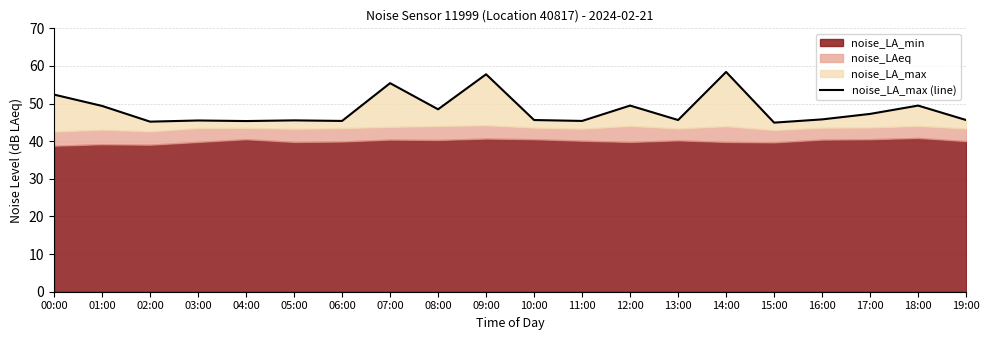

What is the approximate value at 05:00?

45.5